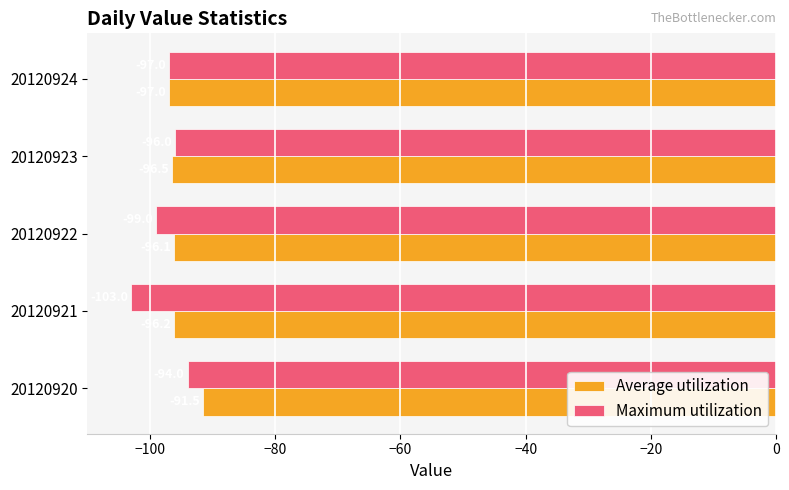

Where is Average utilization nearest to the value -94?

20120922